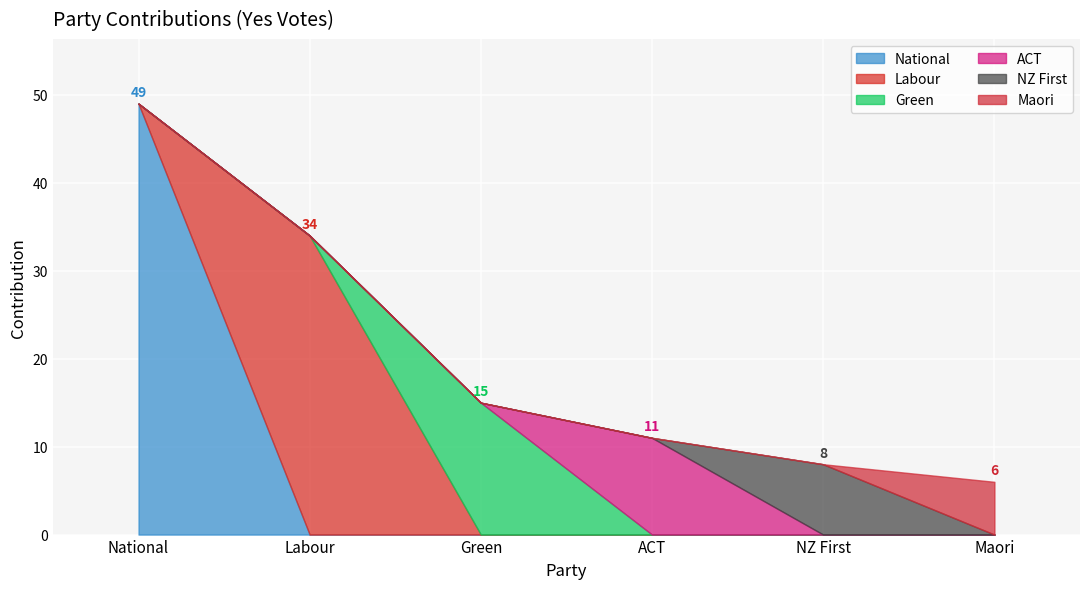

What is the total value across all series at Maori?

6